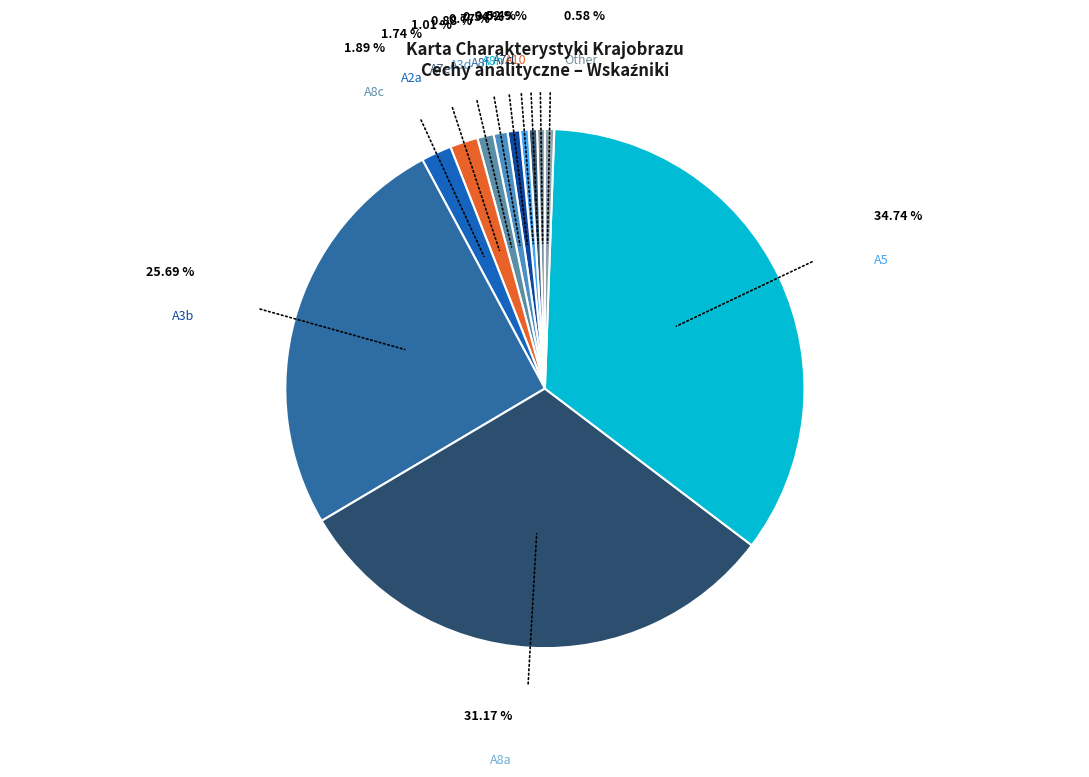

How many segments does this pie chart have?

12